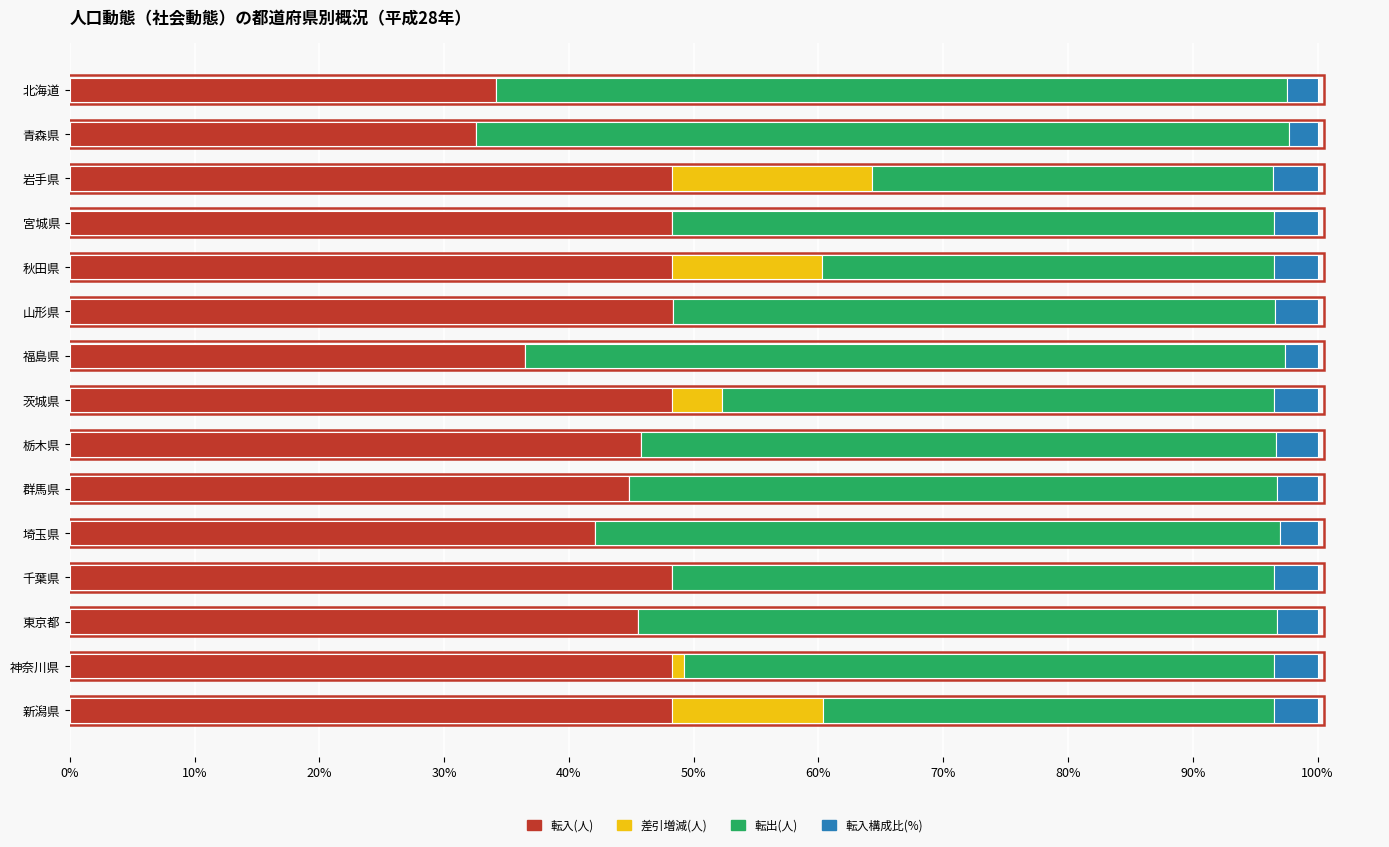

What is the total value across all series at 栃木県?

100.0